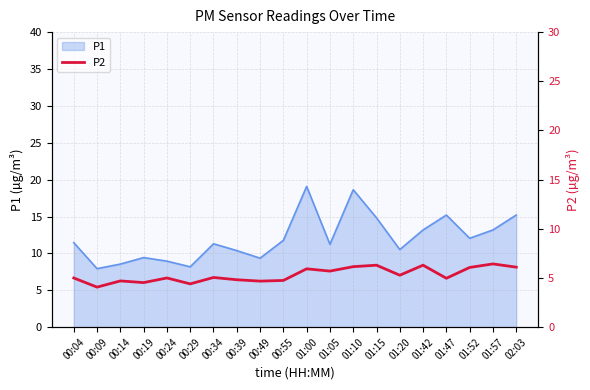

The value of P1 at 01:52 is 12.1. True or false?

True